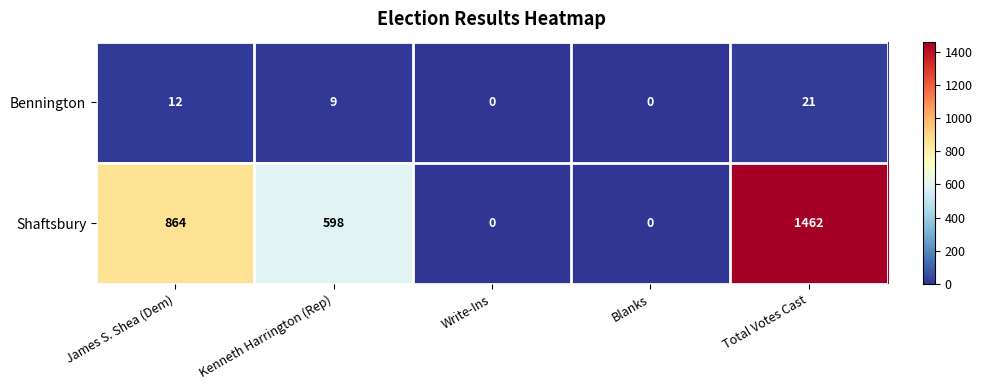

How many values in the Bennington series are below 9?

2